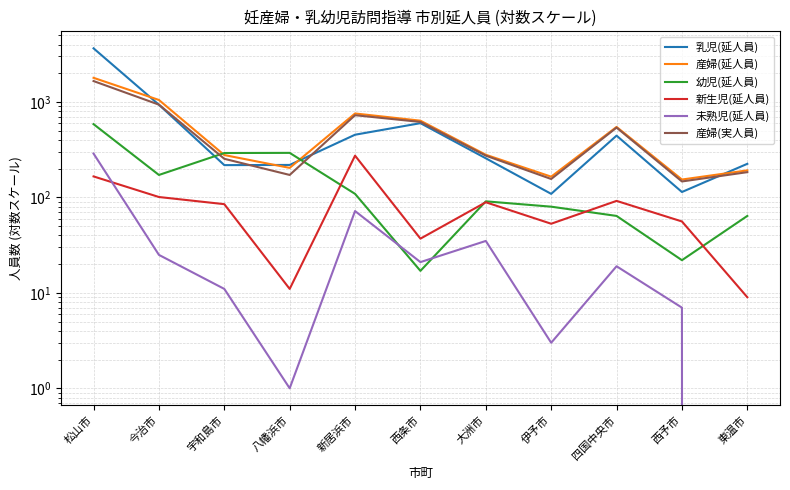

At which category does 乳児(延人員) reach its first local valley?

宇和島市